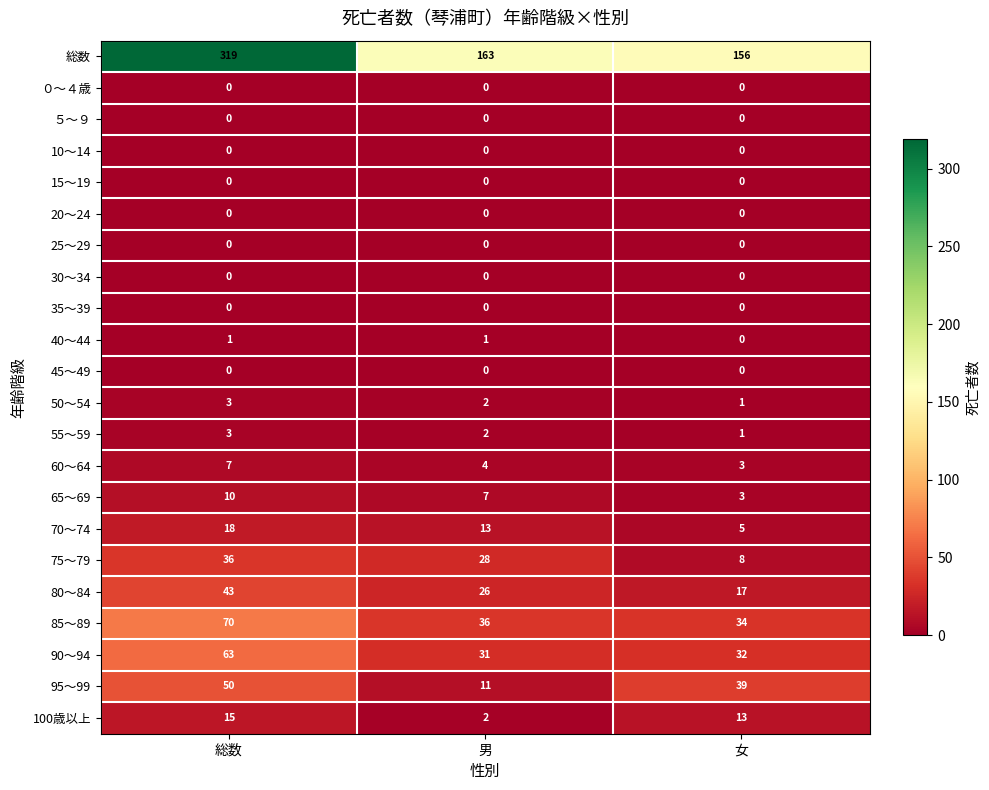

Read the 65～69 value at 総数.

10